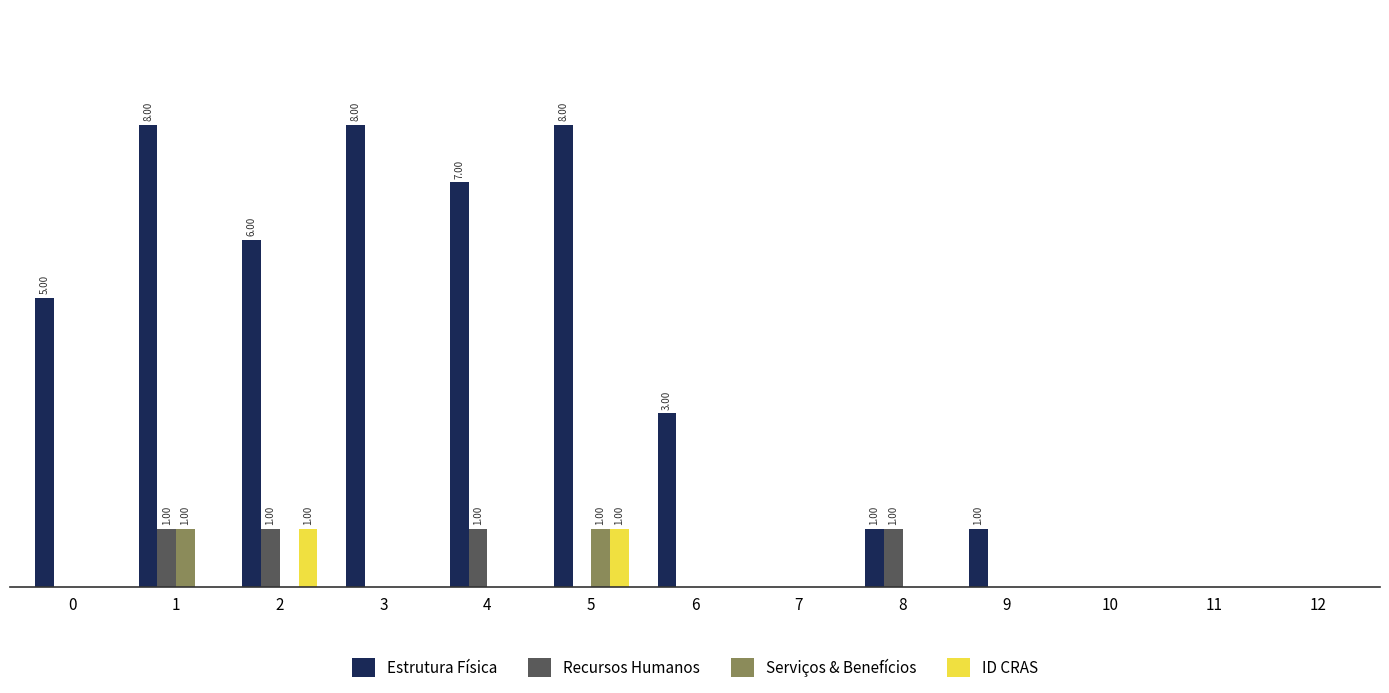

Count the Estrutura Física values in the range 0 to 7.

10